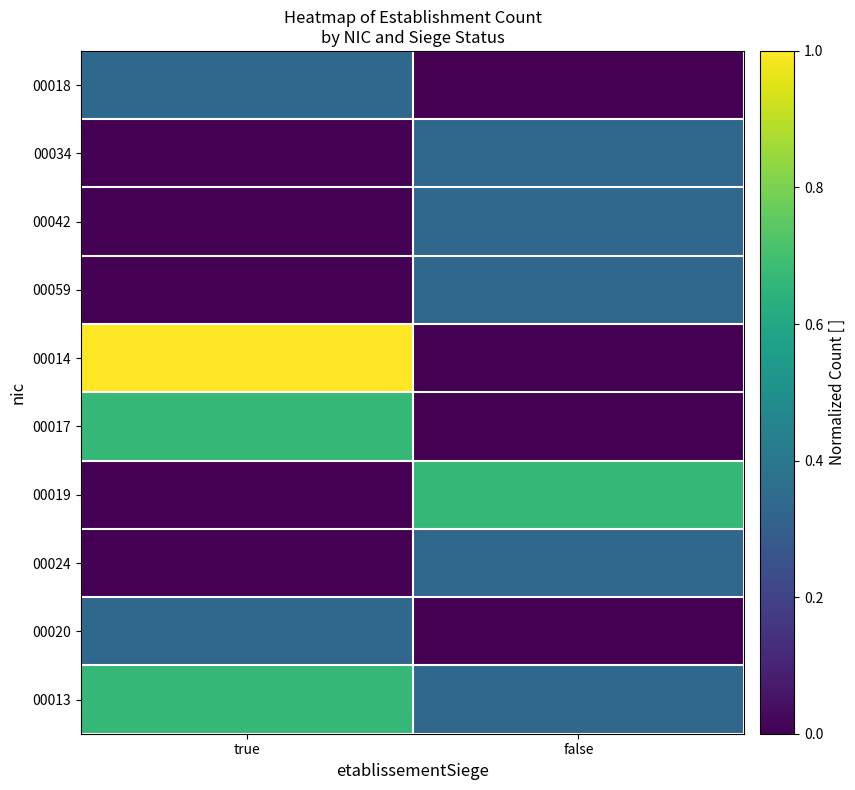

Which has a higher value, true or false?

true